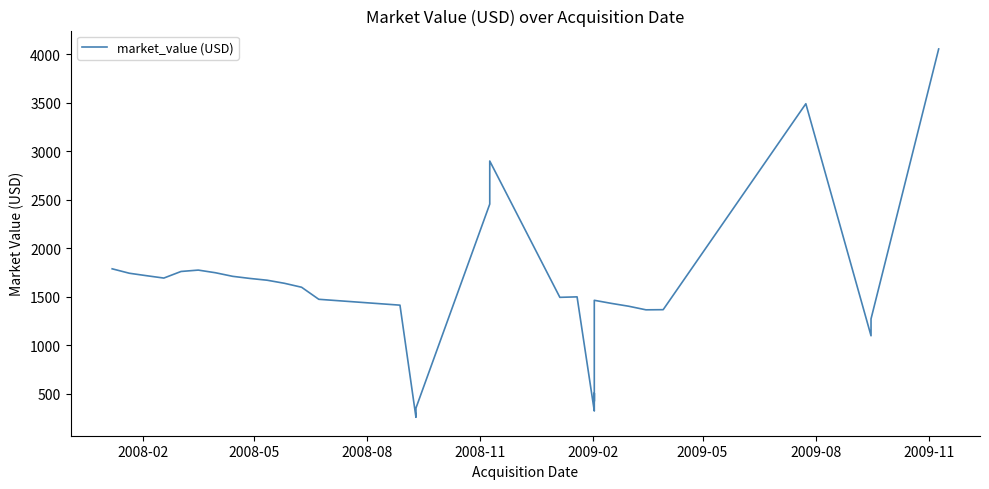

The chart shows a value of 677.1 at 22. True or false?

False